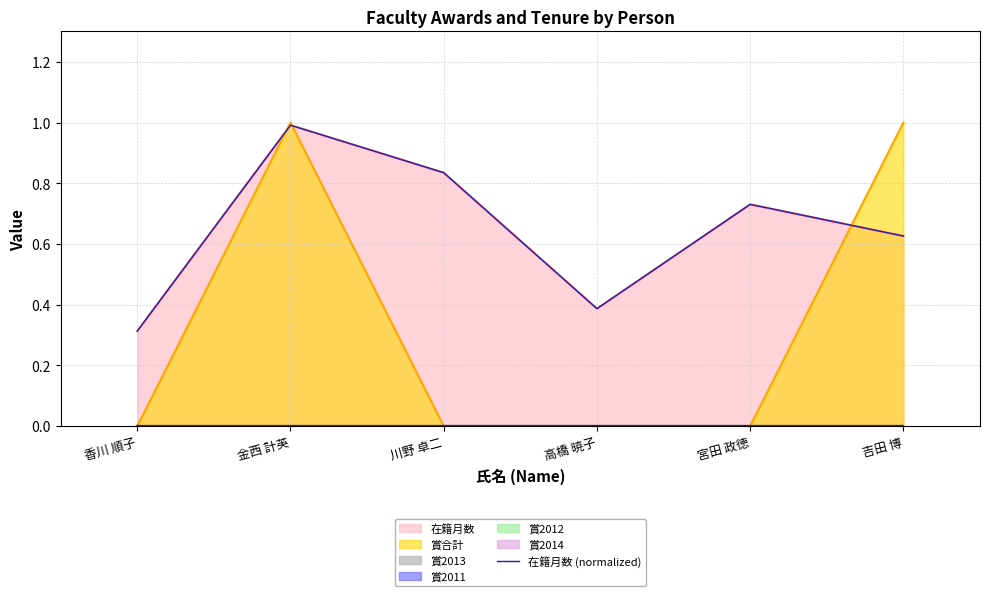

What position from the left is 宮田 政徳?

5